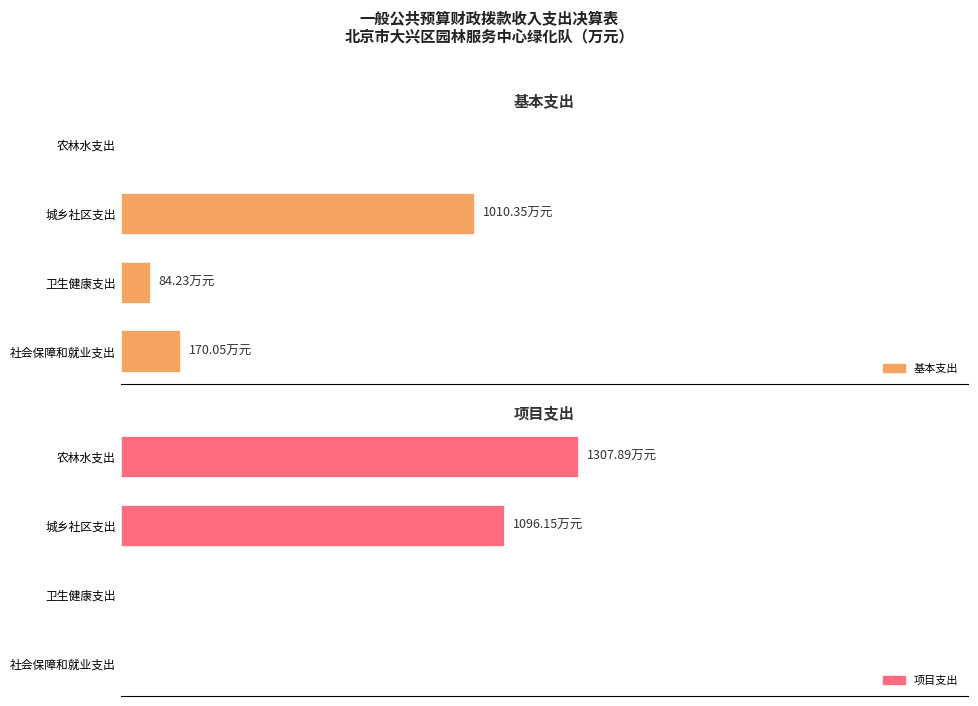

Count the number of data series in this chart.

2